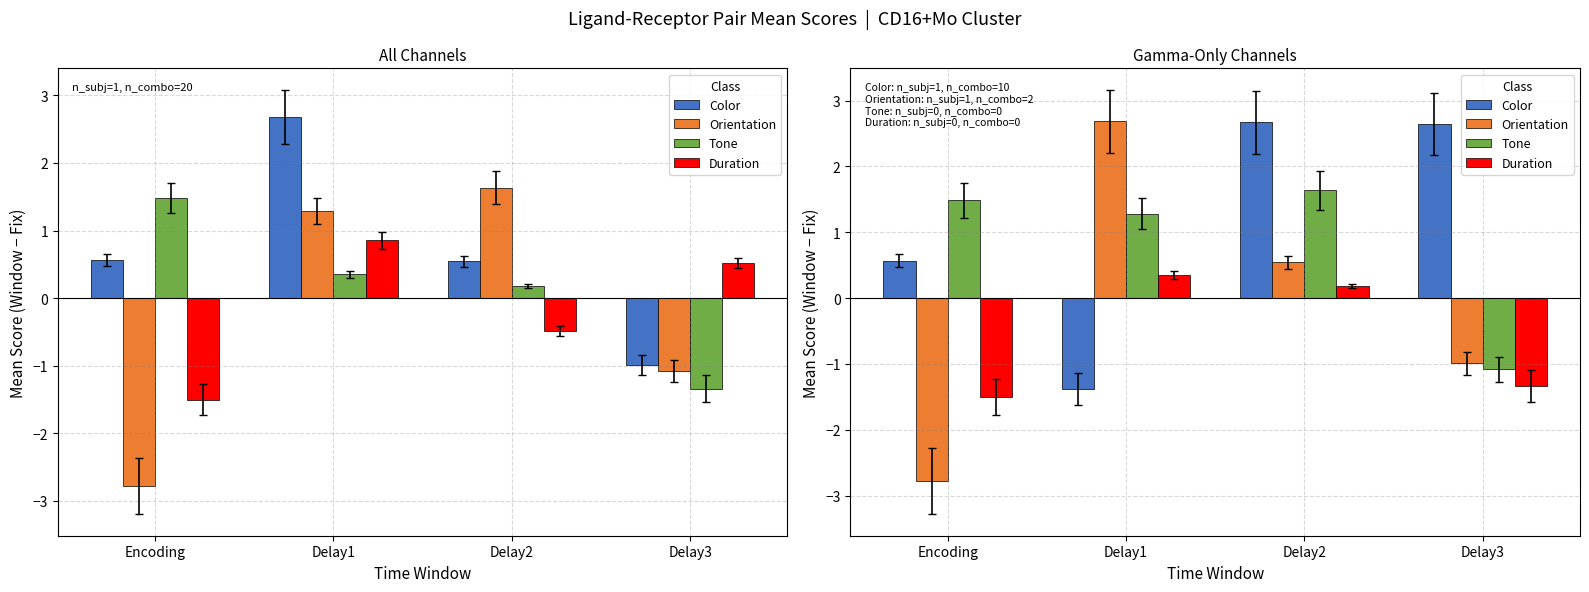

Are the bars horizontal?

No